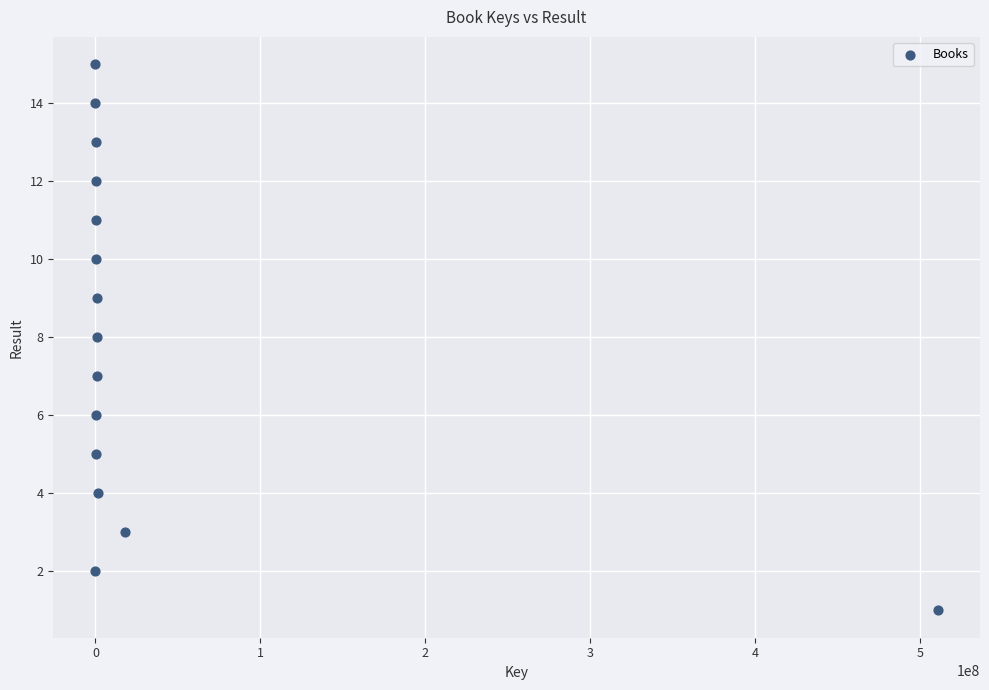

What is the range of Y values (max minus min)?

14